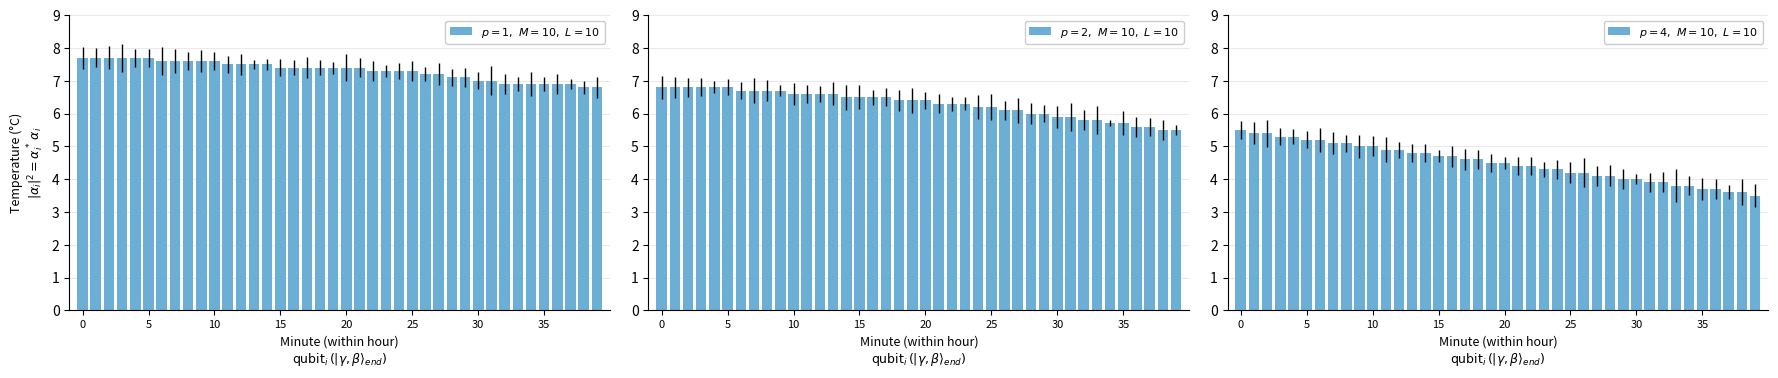

Between 19 and 29, which is larger?

19